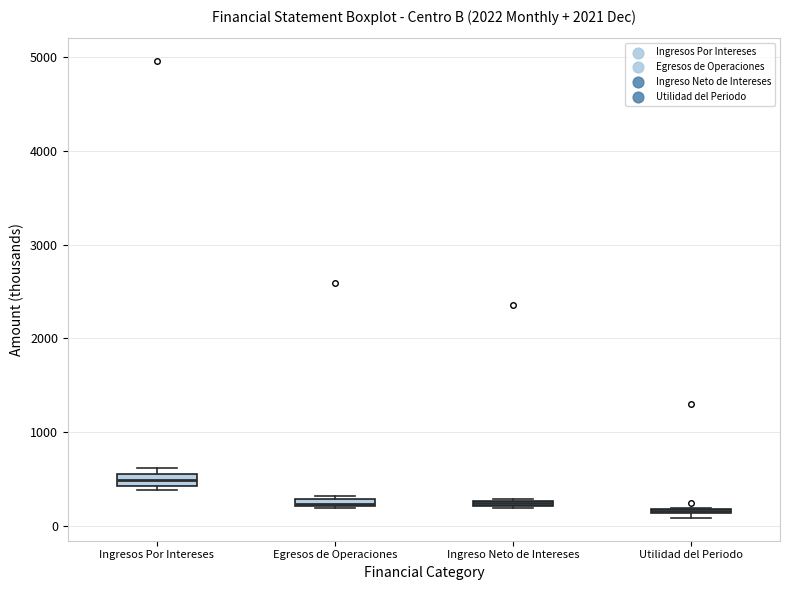

Where does the median line of the box for Ingresos Por Intereses sit on the y-axis? The values are not printed on the chart, so give them approximately, as read against the axis.

500